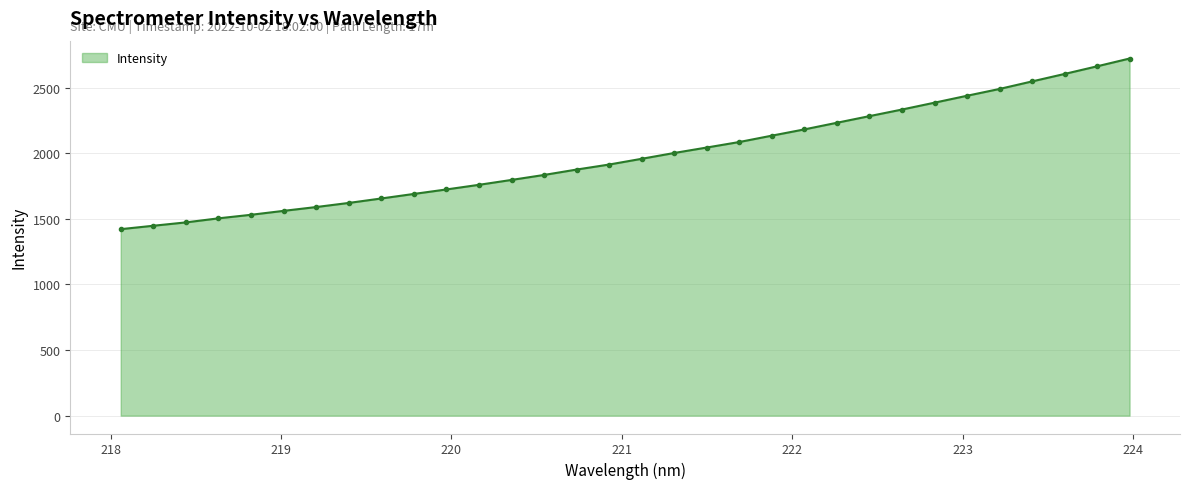

What is the minimum value shown in the chart?

1421.9